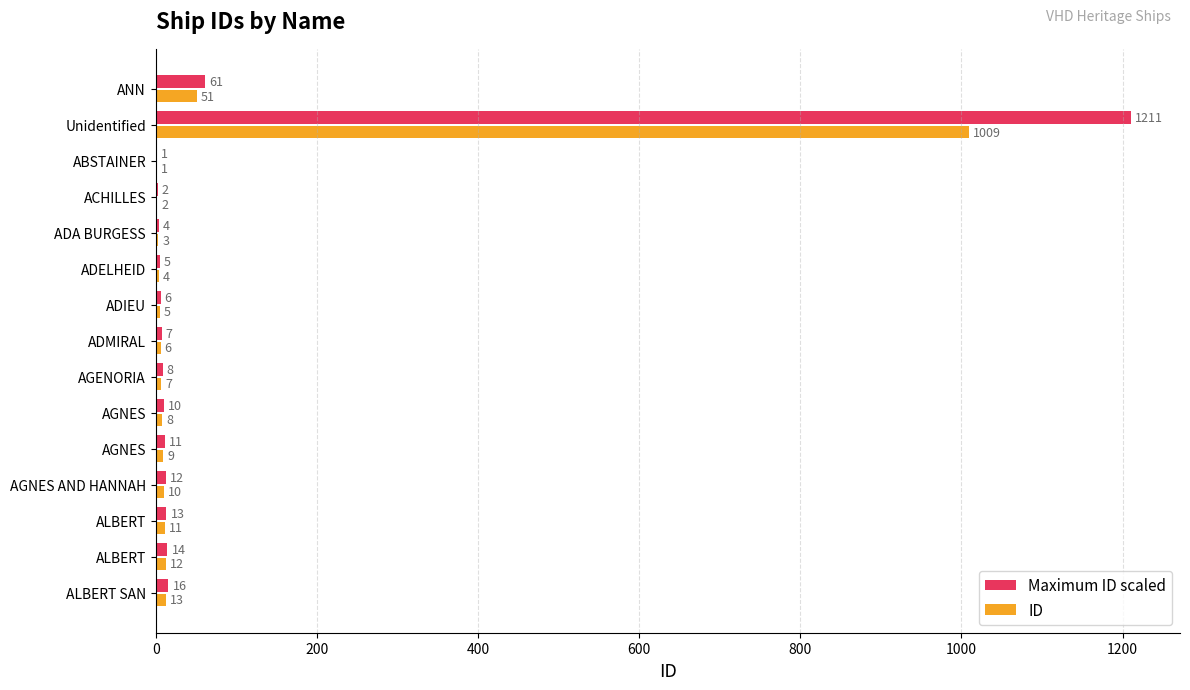

At which label does ID reach its peak?

Unidentified